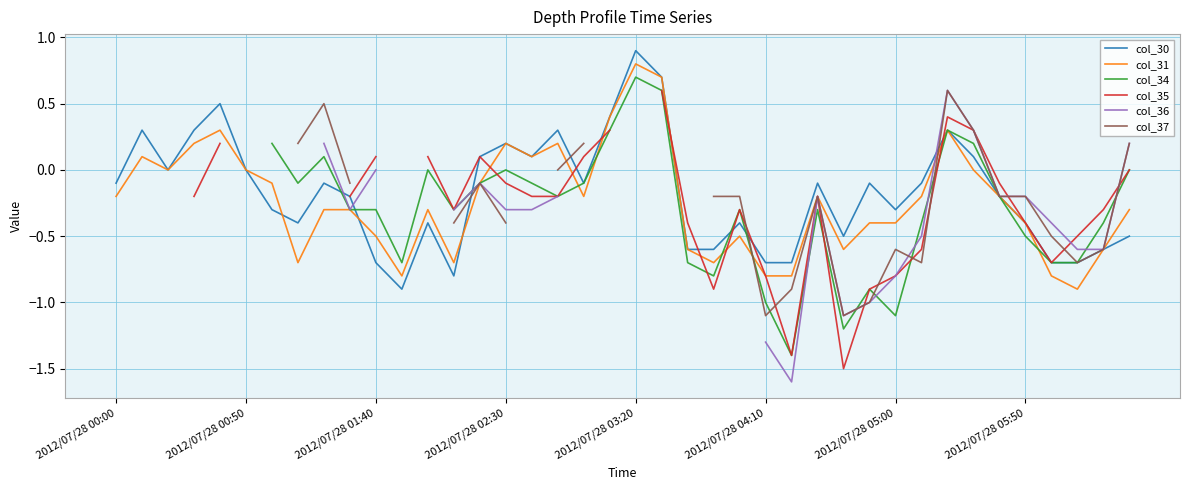

True or false: col_31 has a value of -0.8 at 2012/07/28 04:10.

True